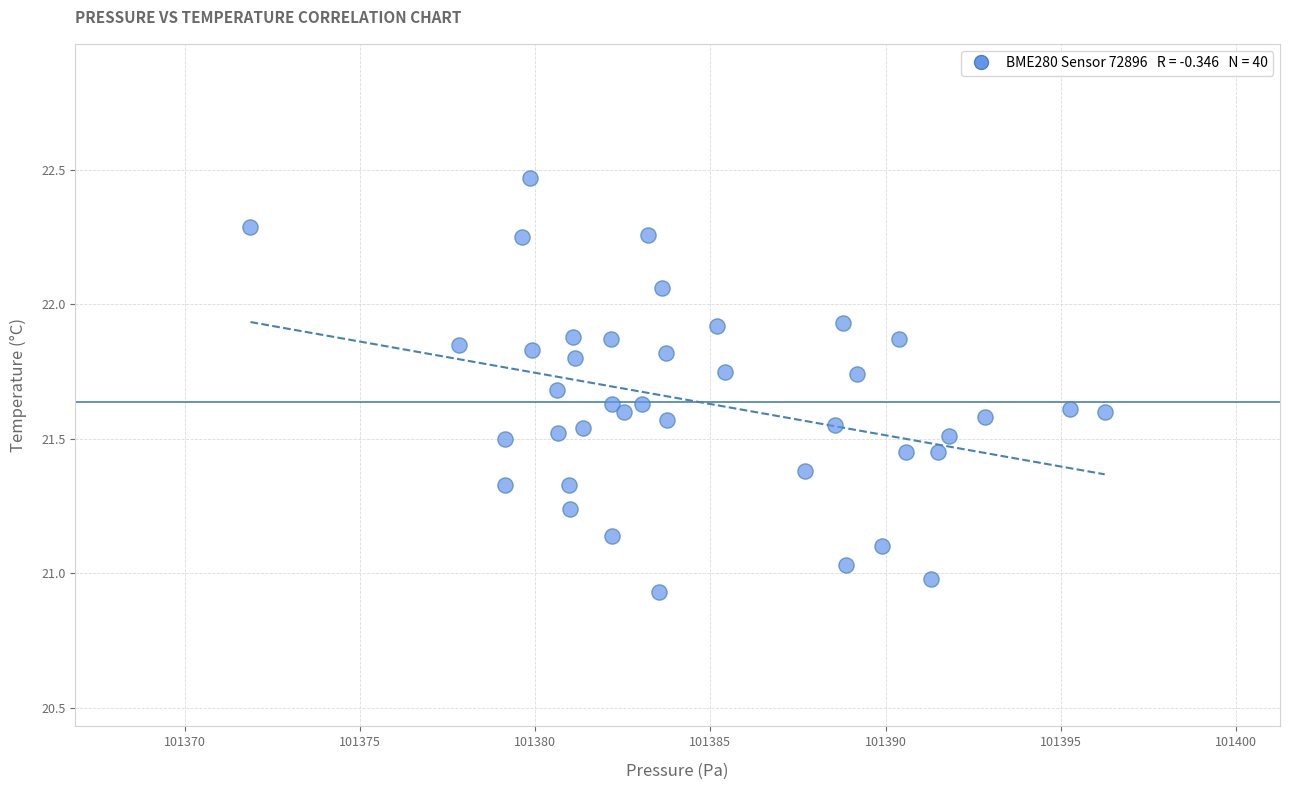

What is the range of Y values (max minus min)?

1.5